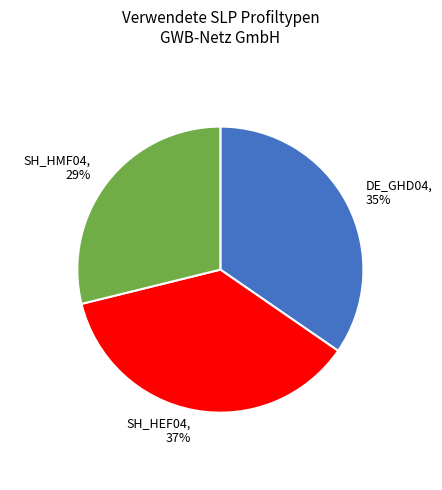

Is there a majority slice in this chart?

No